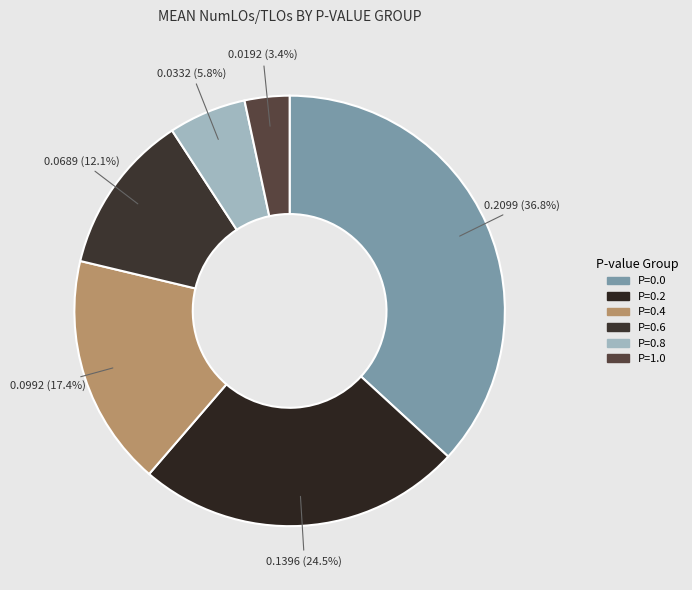

To the nearest percent, what percentage of the pie is P=0.0?

37%